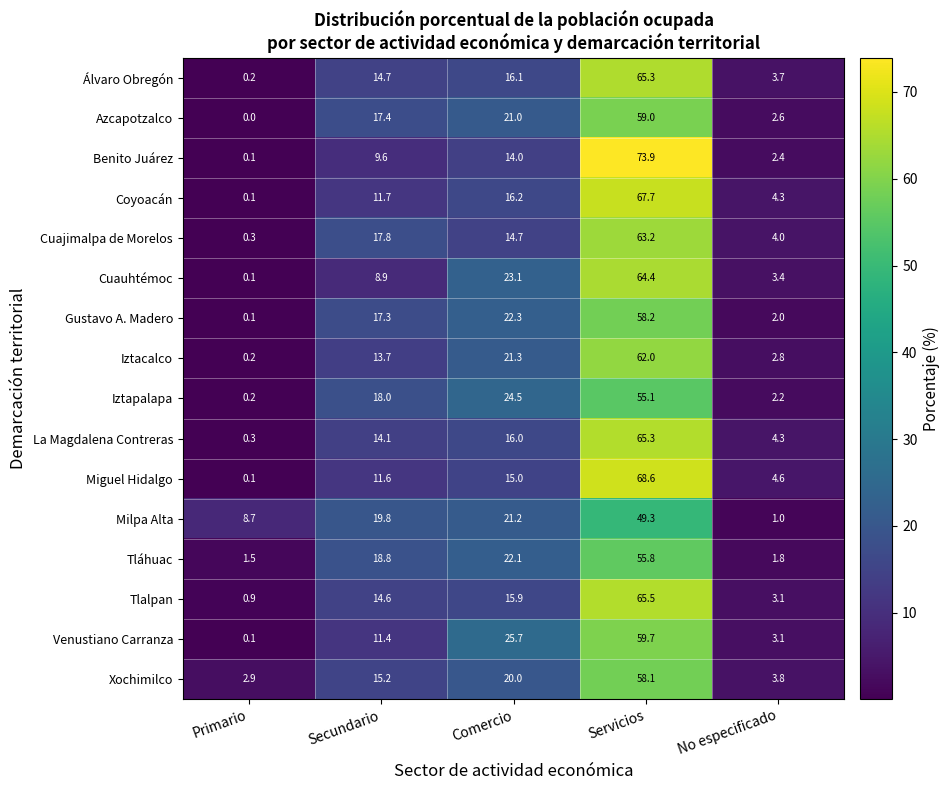

True or false: Gustavo A. Madero has a value of 88.0 at Servicios.

False